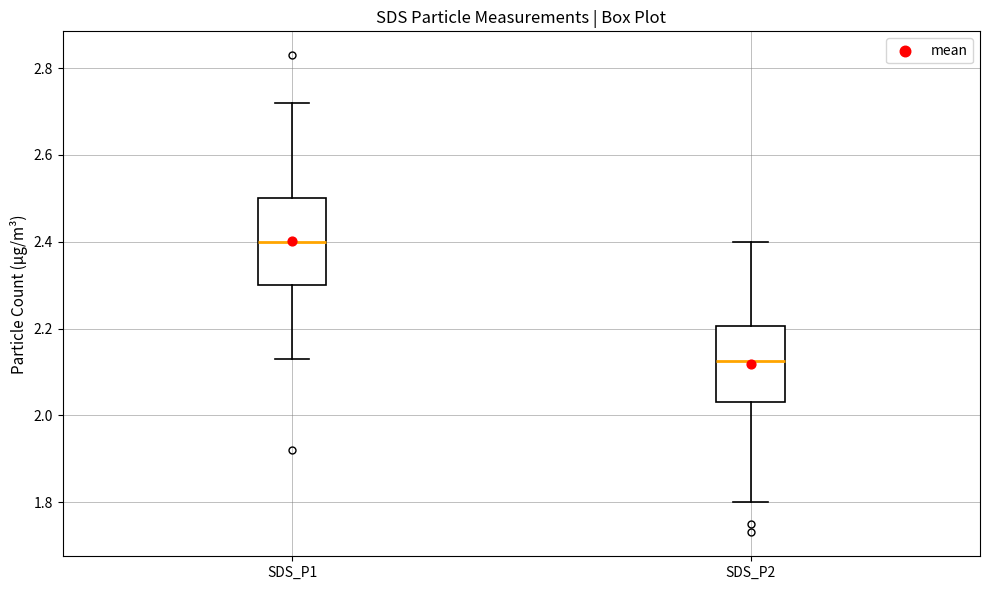

Which box is the tallest, from its lower edge to its upper edge?

SDS_P1